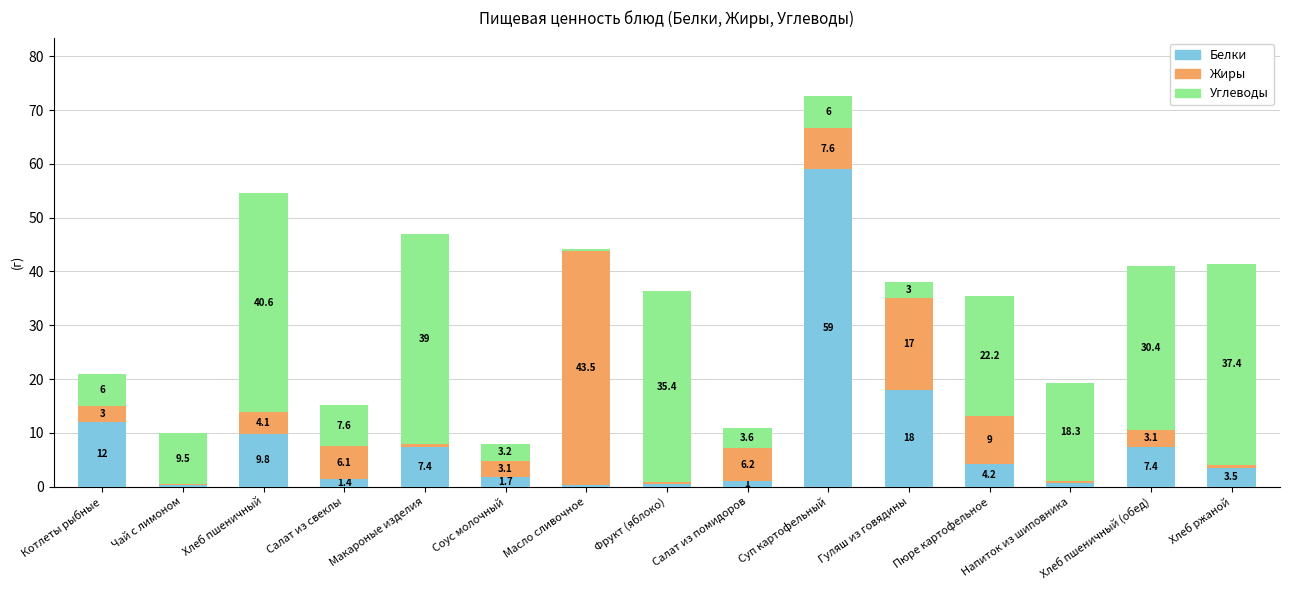

Is it true that Белки equals 16.4 at Котлеты рыбные?

False